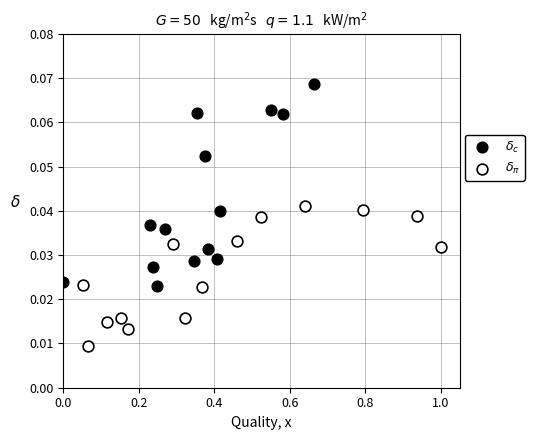

Which series has the largest Y range (max minus min)?

$\delta_c$